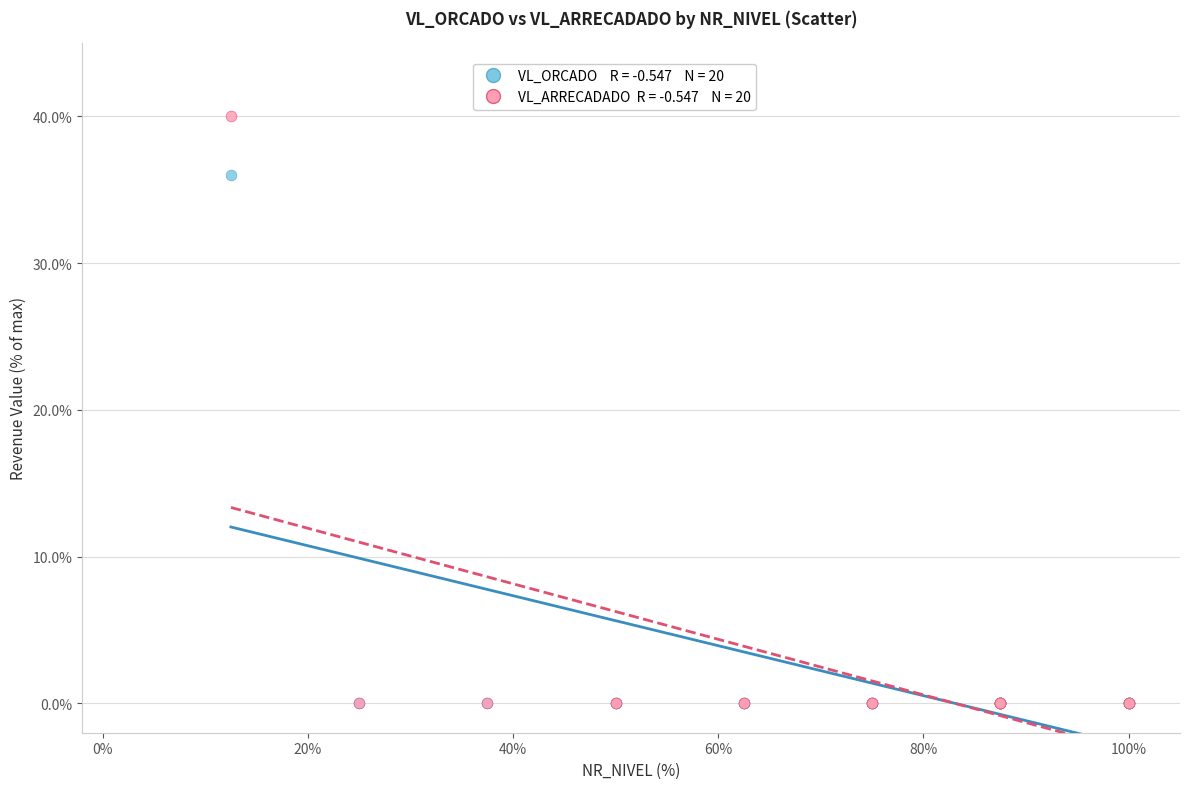

Across all series, what Y value is closest to 20?

36.0